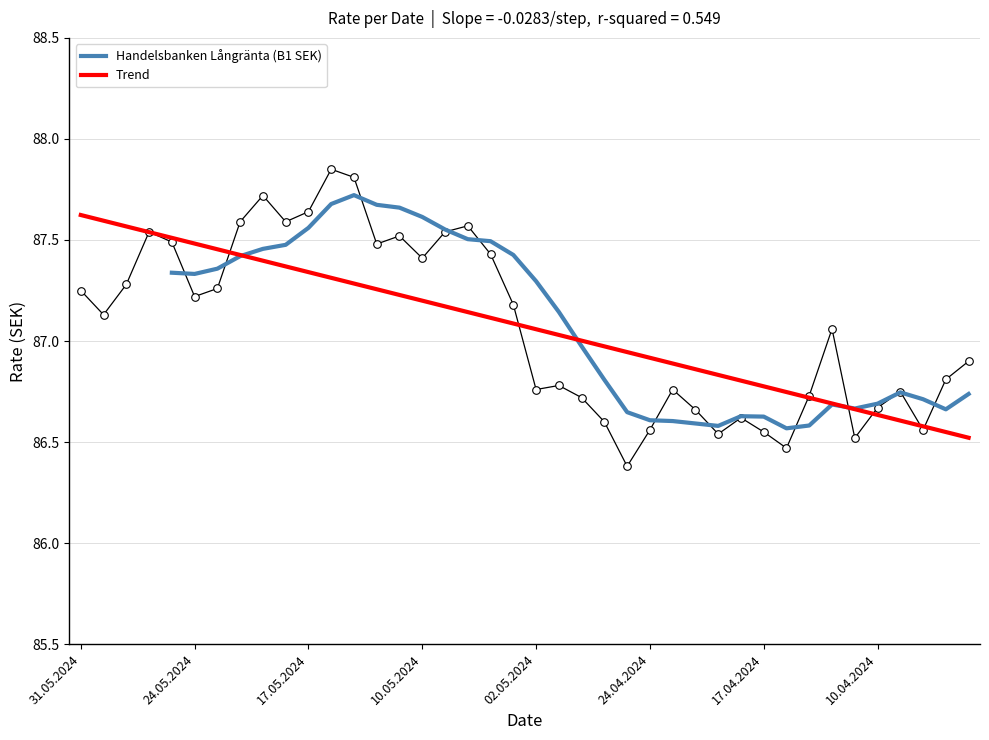

Approximately how many times larger is the value at 13.05.2024 compared to 16.05.2024?

1.0